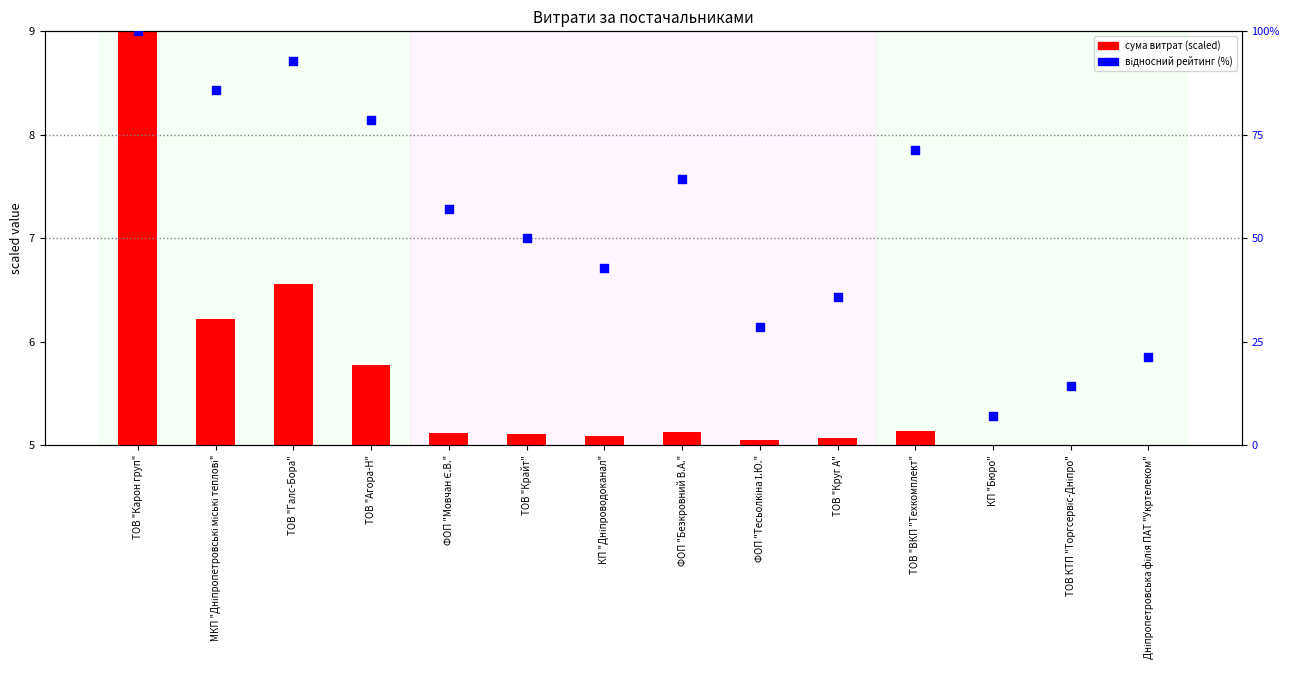

At which category is the sum across all series the highest?

ТОВ "Карон груп"